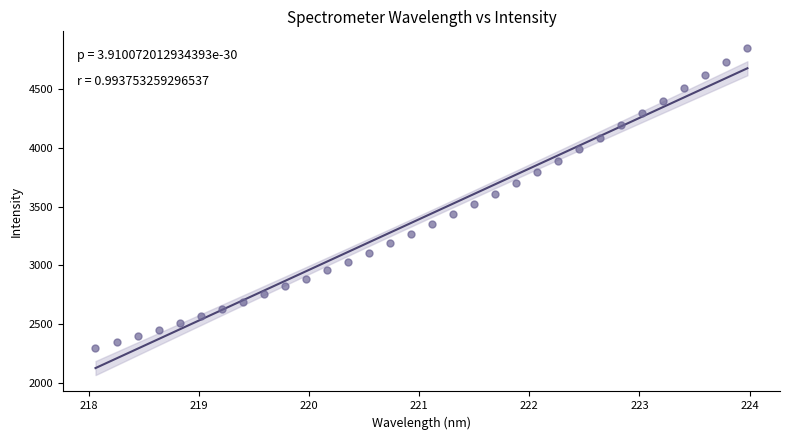

What is the range of Y values (max minus min)?

2555.2